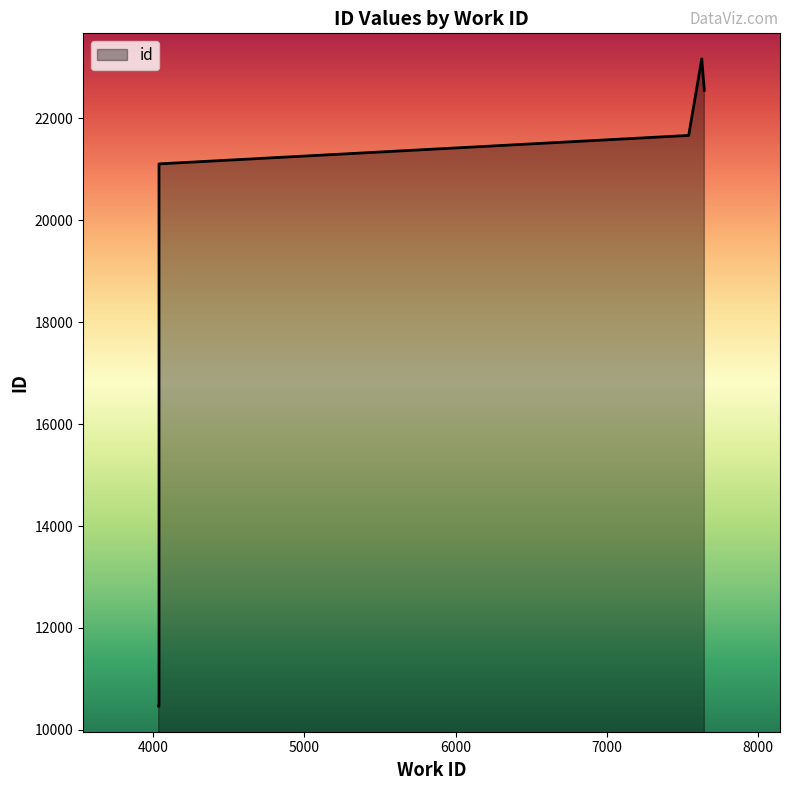

What is the approximate value at 4040, to the nearest 50?

21100